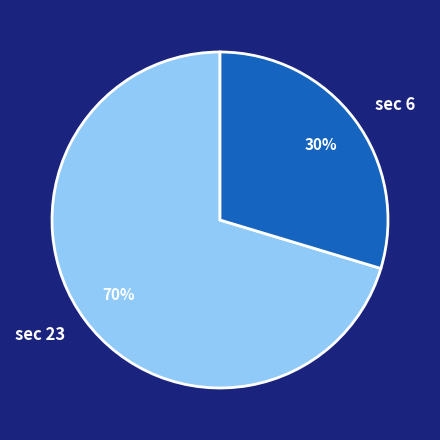

What is the ratio of the value at sec 6 to the value at sec 23?

0.4